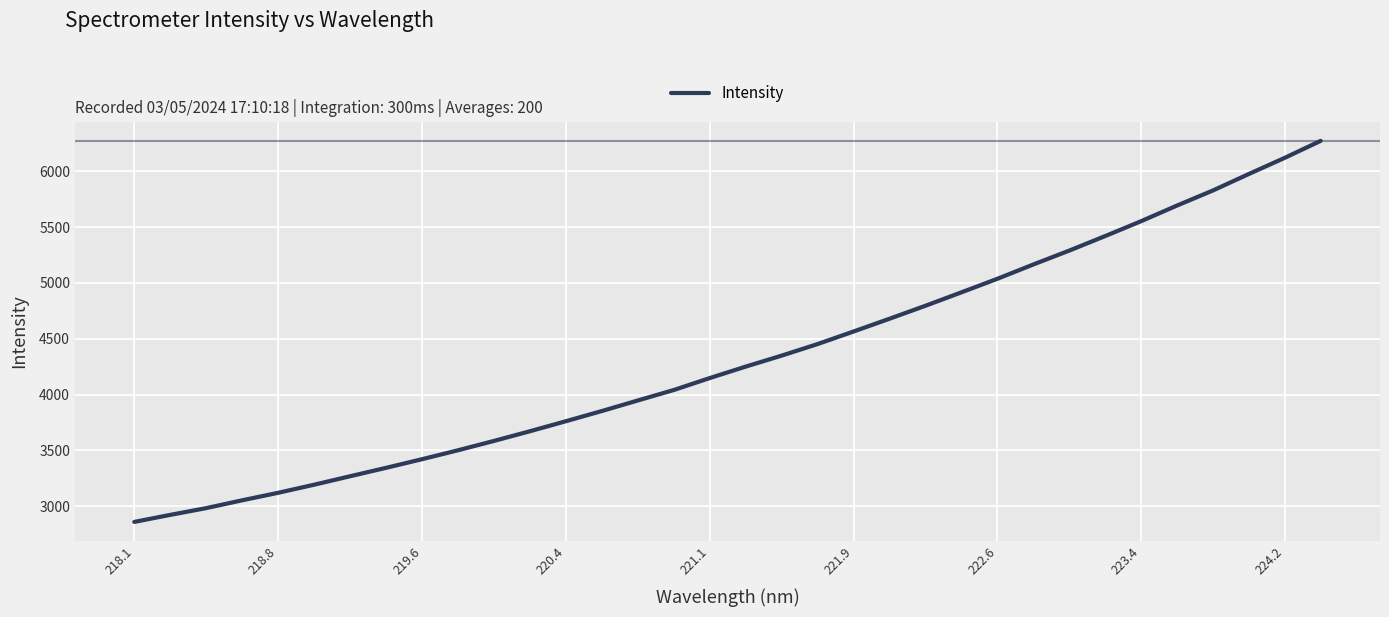

What is the minimum value shown in the chart?

2859.9